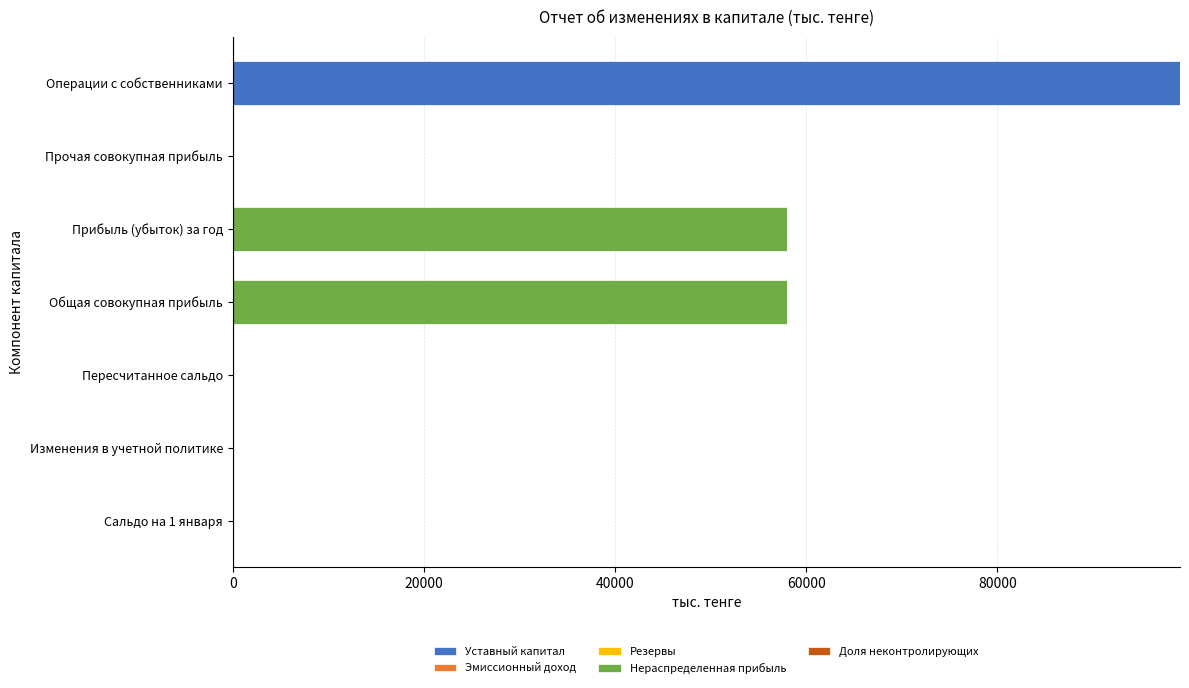

Which series has the largest total across all categories?

Нераспределенная прибыль